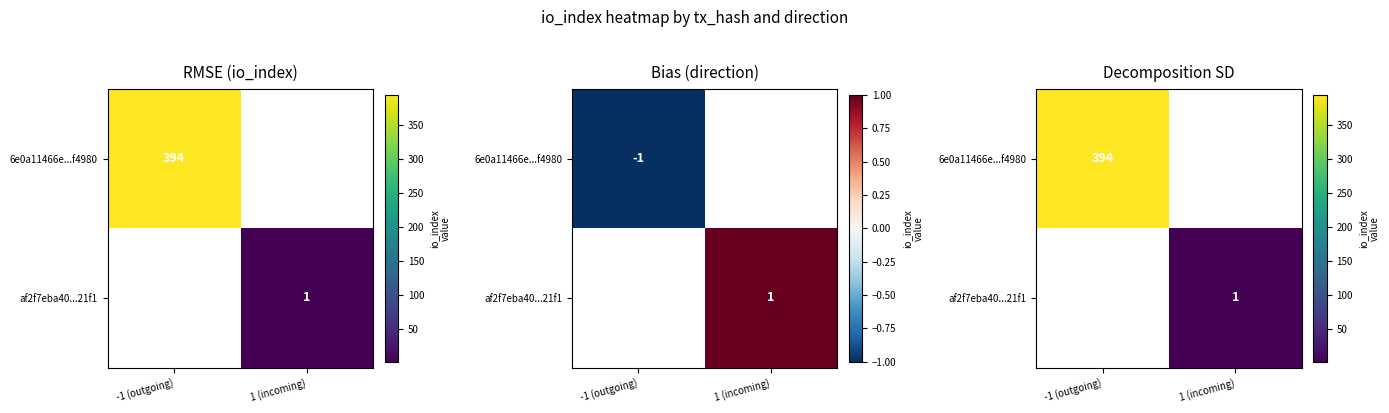

How many categories are shown in the chart?

2